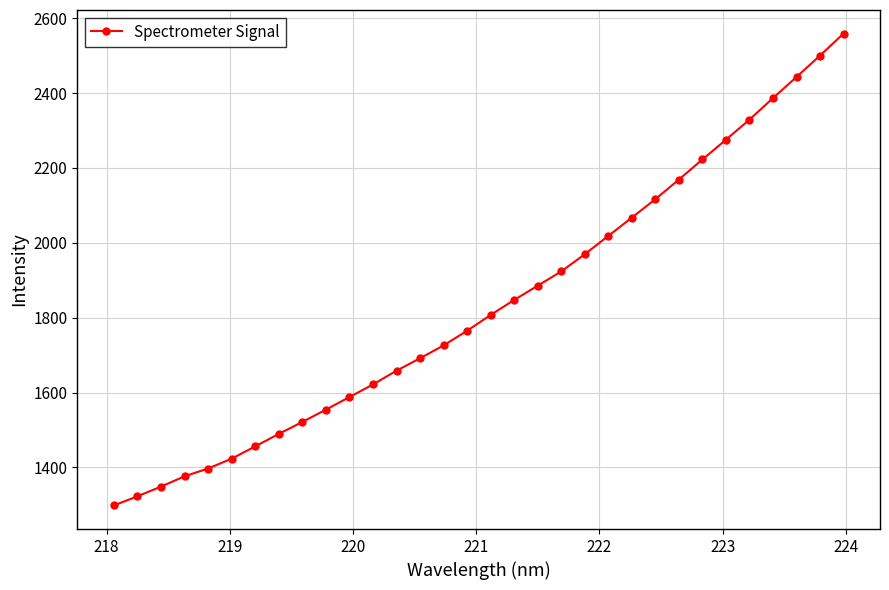

What is the sum of all values?

58761.3